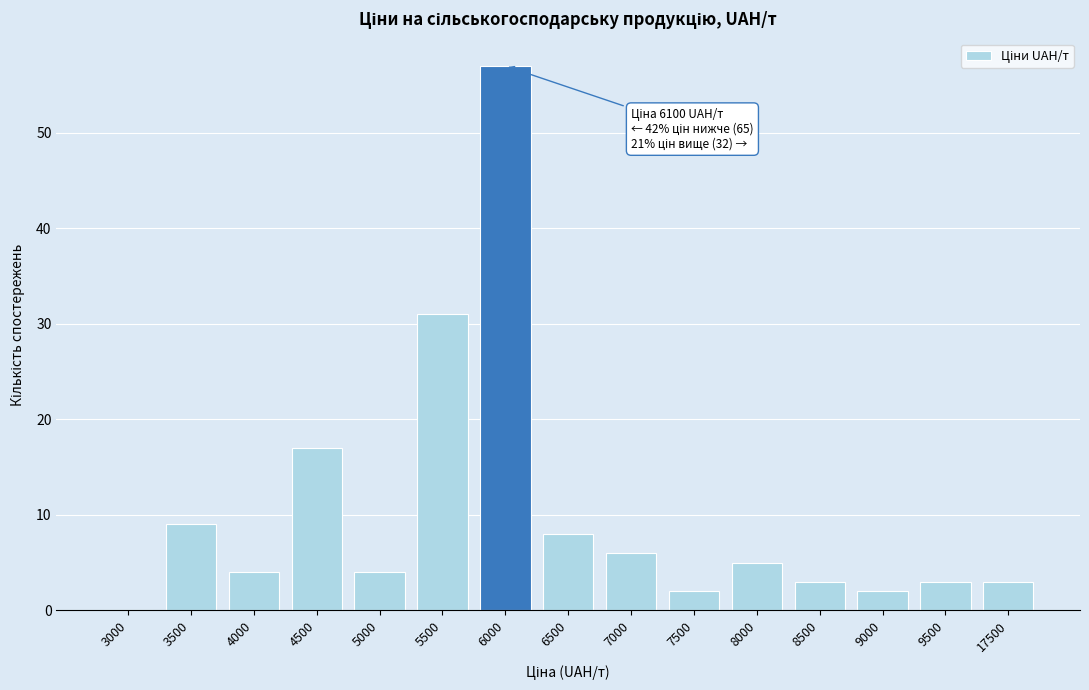

Reading right to left, list all the values displayed in this chart.

17500=3	9500=3	9000=2	8500=3	8000=5	7500=2	7000=6	6500=8	6000=57	5500=31	5000=4	4500=17	4000=4	3500=9	3000=0